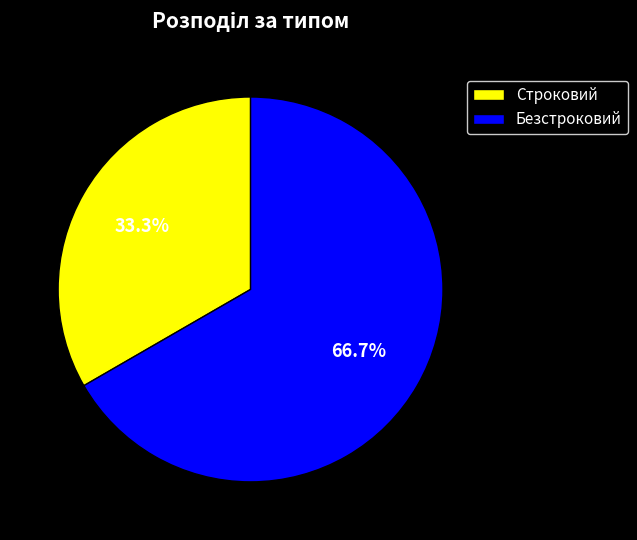

Is there any slice that represents more than half of the pie?

Yes